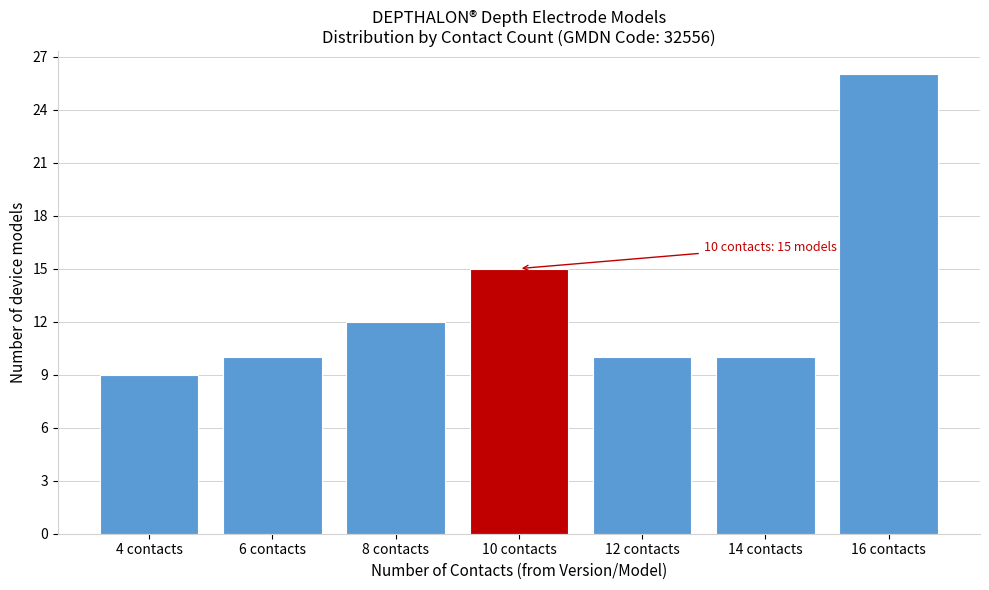

Reading left to right, what are all the values shown in this chart?

4 contacts=9	6 contacts=10	8 contacts=12	10 contacts=15	12 contacts=10	14 contacts=10	16 contacts=26